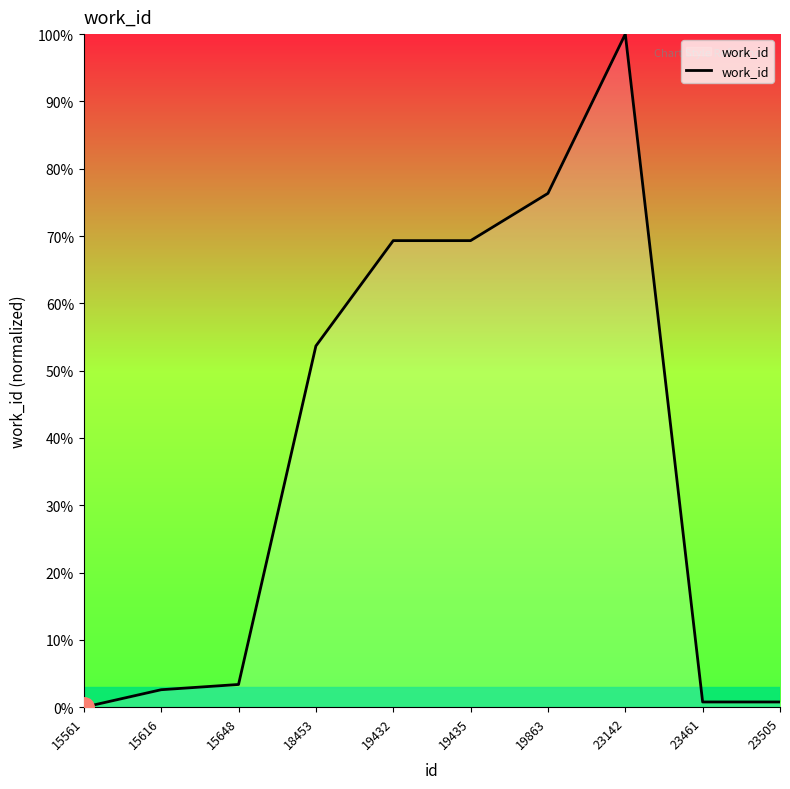

What is the difference between the second highest and second lowest values?

75.6